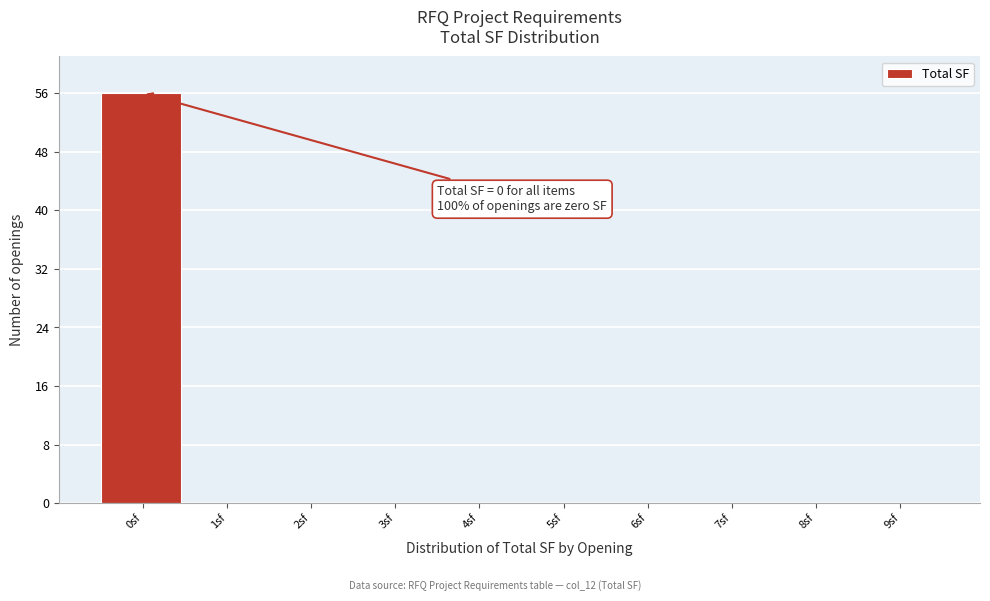

Reading left to right, what are all the values shown in this chart?

0sf=56	1sf=0	2sf=0	3sf=0	4sf=0	5sf=0	6sf=0	7sf=0	8sf=0	9sf=0